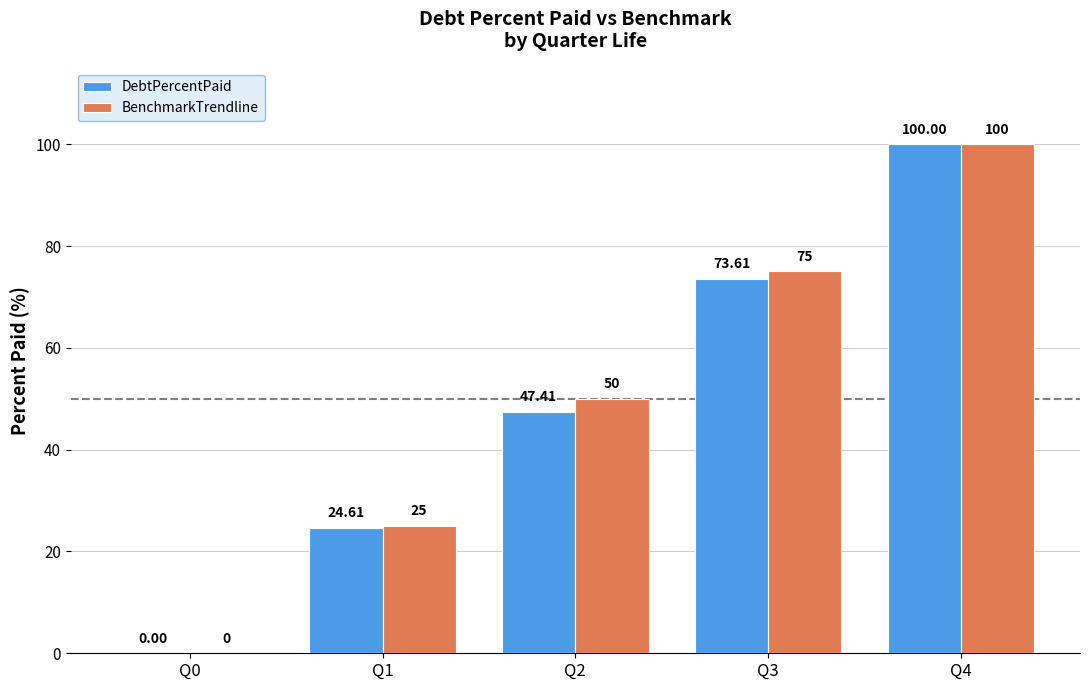

Between Q0 and Q1, which series saw the biggest shift?

BenchmarkTrendline